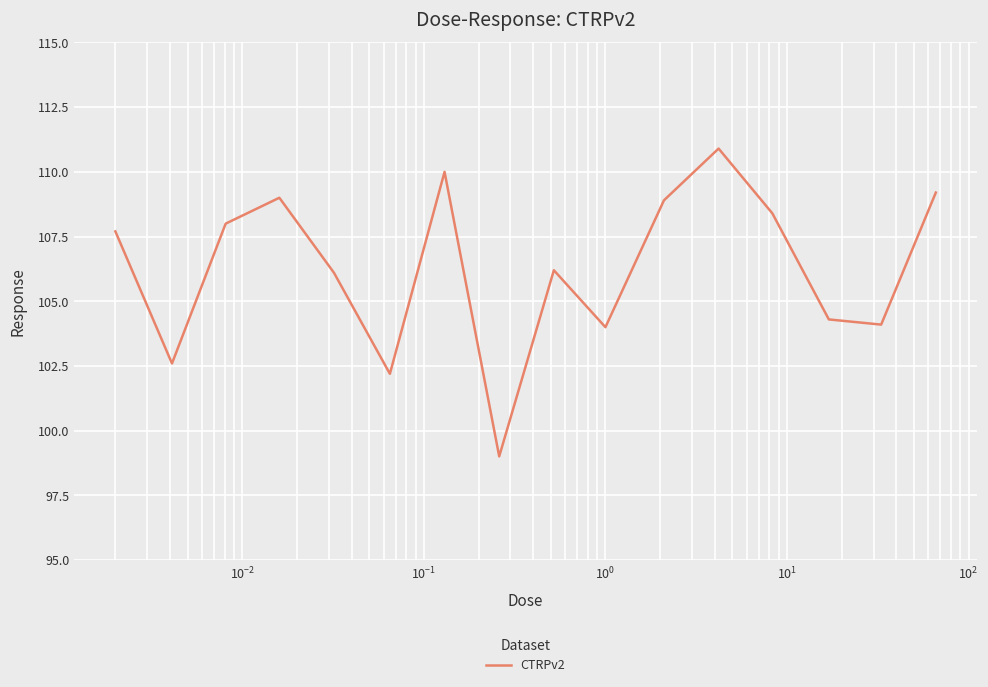

How many lines are shown in the chart?

1